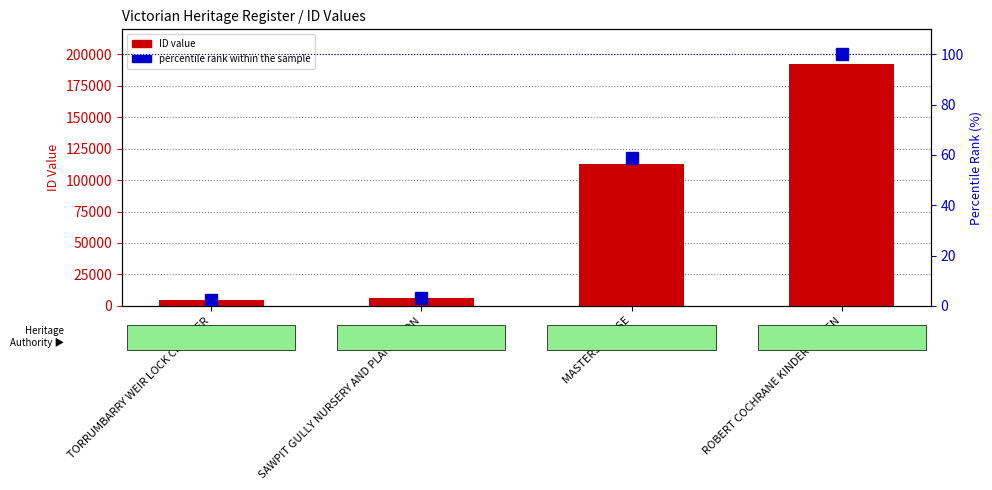

Where is ID value nearest to the value 98381?

MASTERS HOUSE